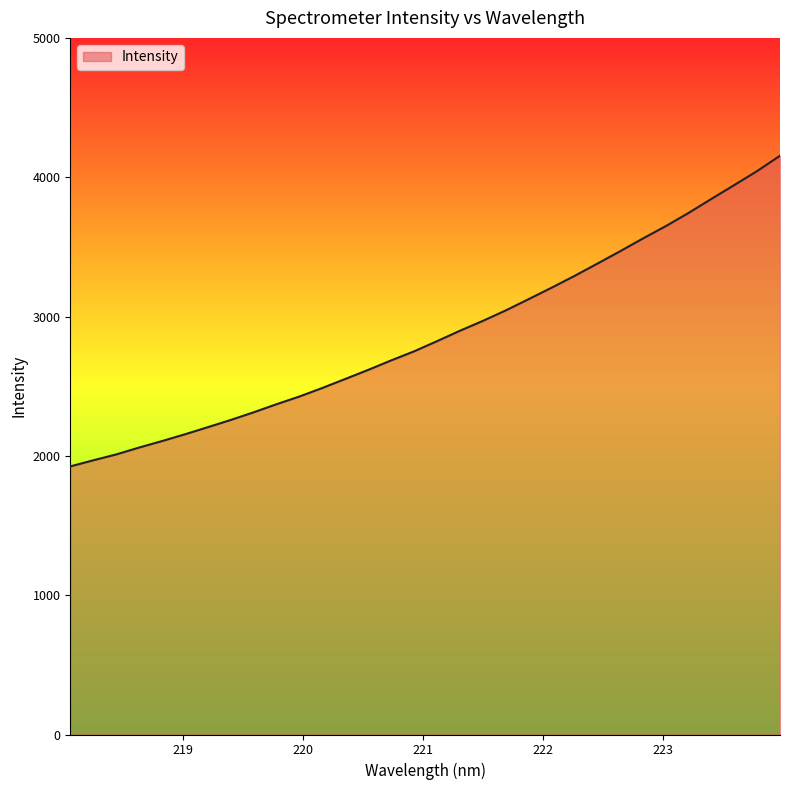

What is the minimum value shown in the chart?

1924.2